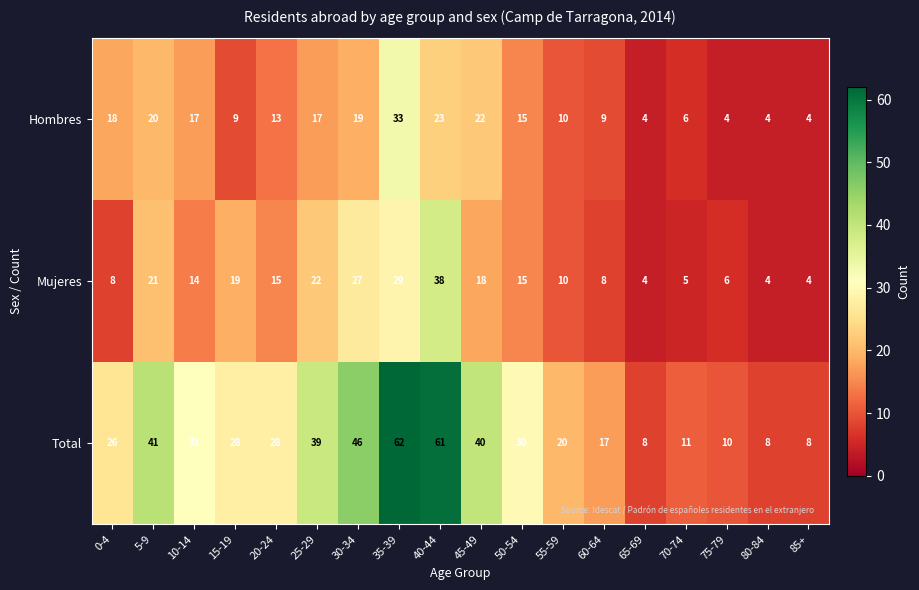

Which series has the largest range (max minus min)?

Total